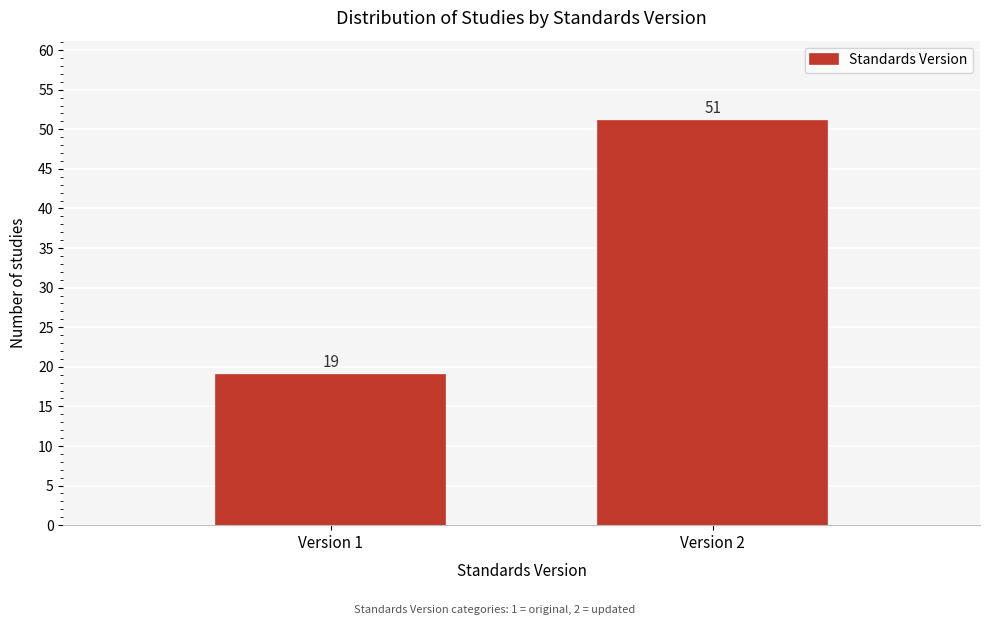

Reading left to right, list all the values displayed in this chart.

Version 1=19	Version 2=51